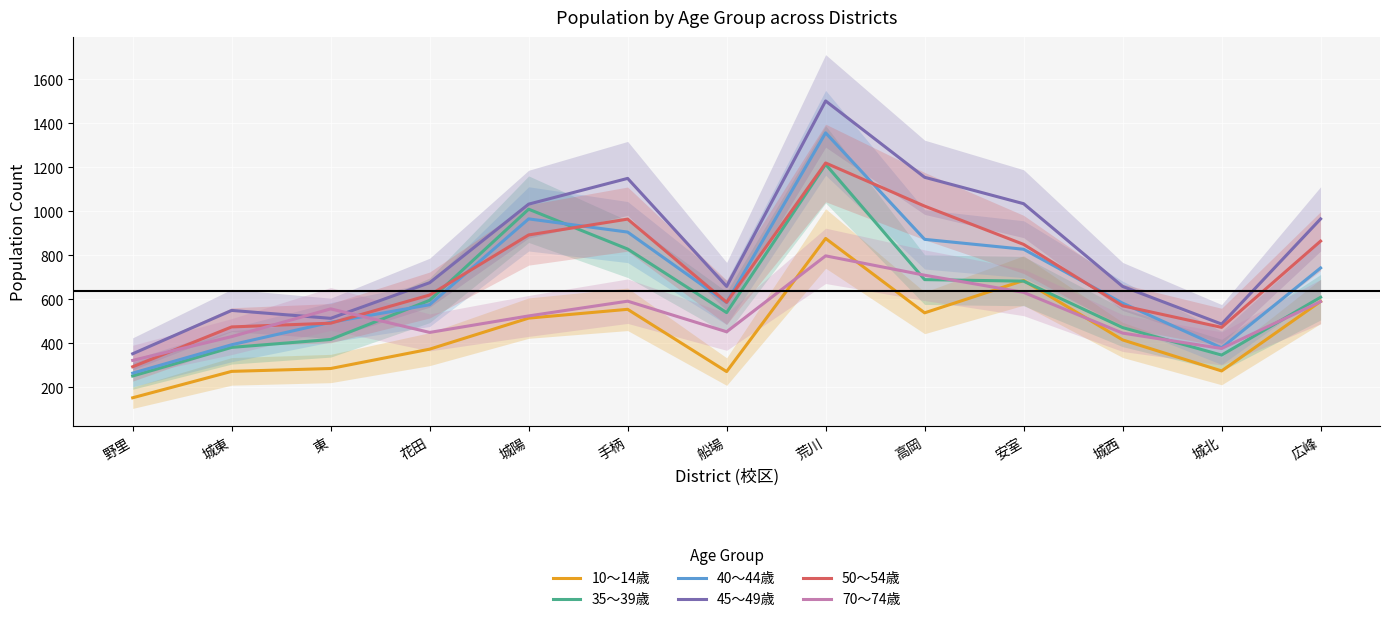

How many data points in 70～74歳 are above 525?

6